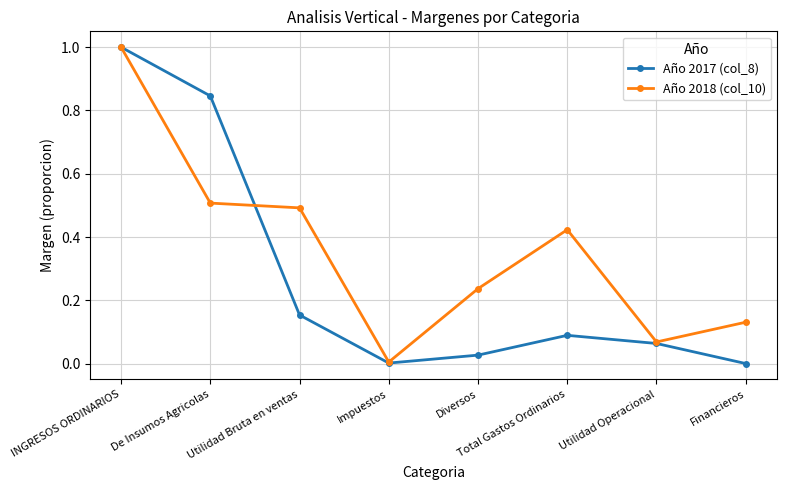

How many lines are shown in the chart?

2